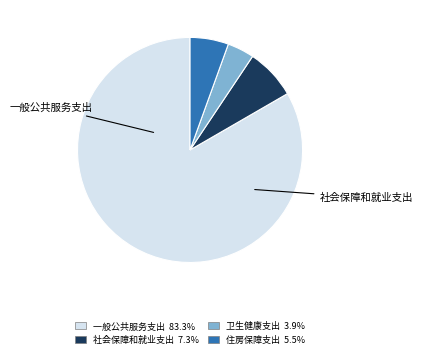

Is there any slice that represents more than half of the pie?

Yes